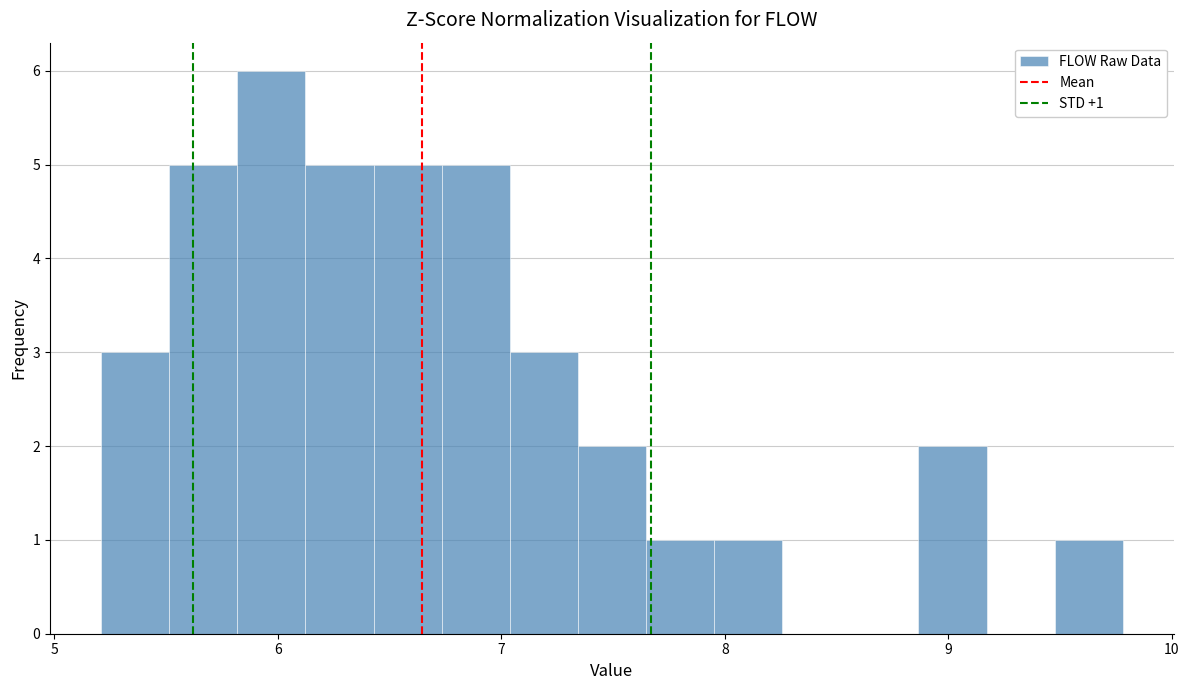

Around what value on the x-axis is the tallest bar? Give the approximate position of its centre, as read against the axis.

6.0